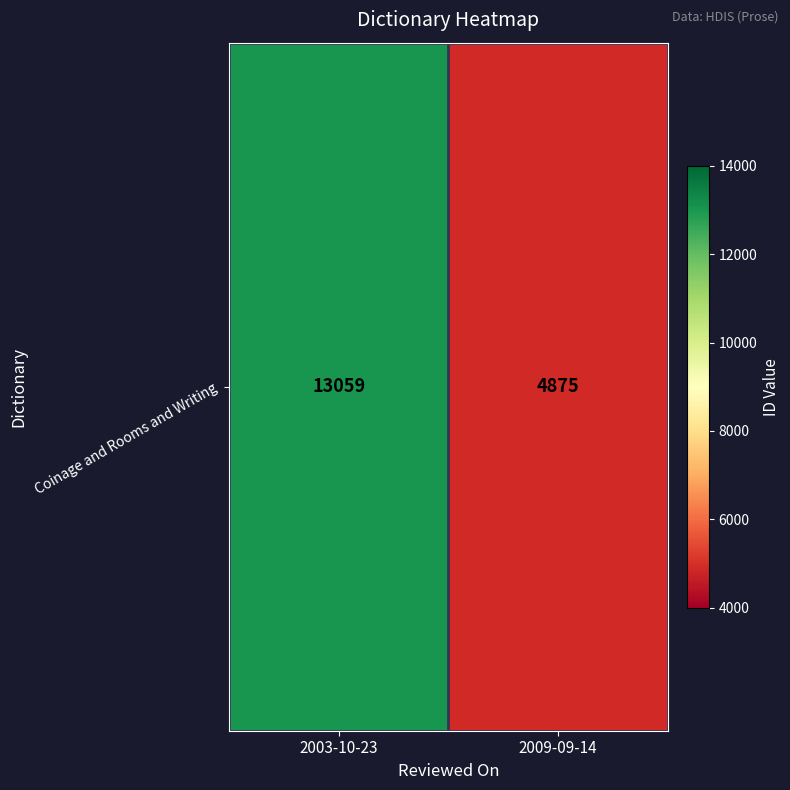

What is the maximum value shown in the chart?

13059